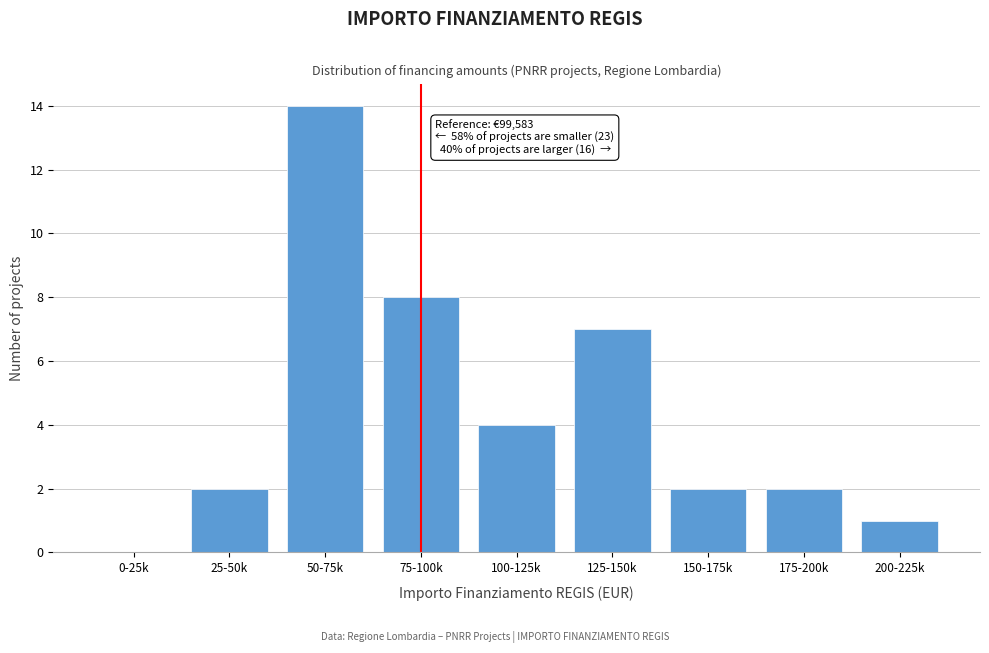

Reading left to right, extract all data points from this chart.

0-25k=0	25-50k=2	50-75k=14	75-100k=8	100-125k=4	125-150k=7	150-175k=2	175-200k=2	200-225k=1